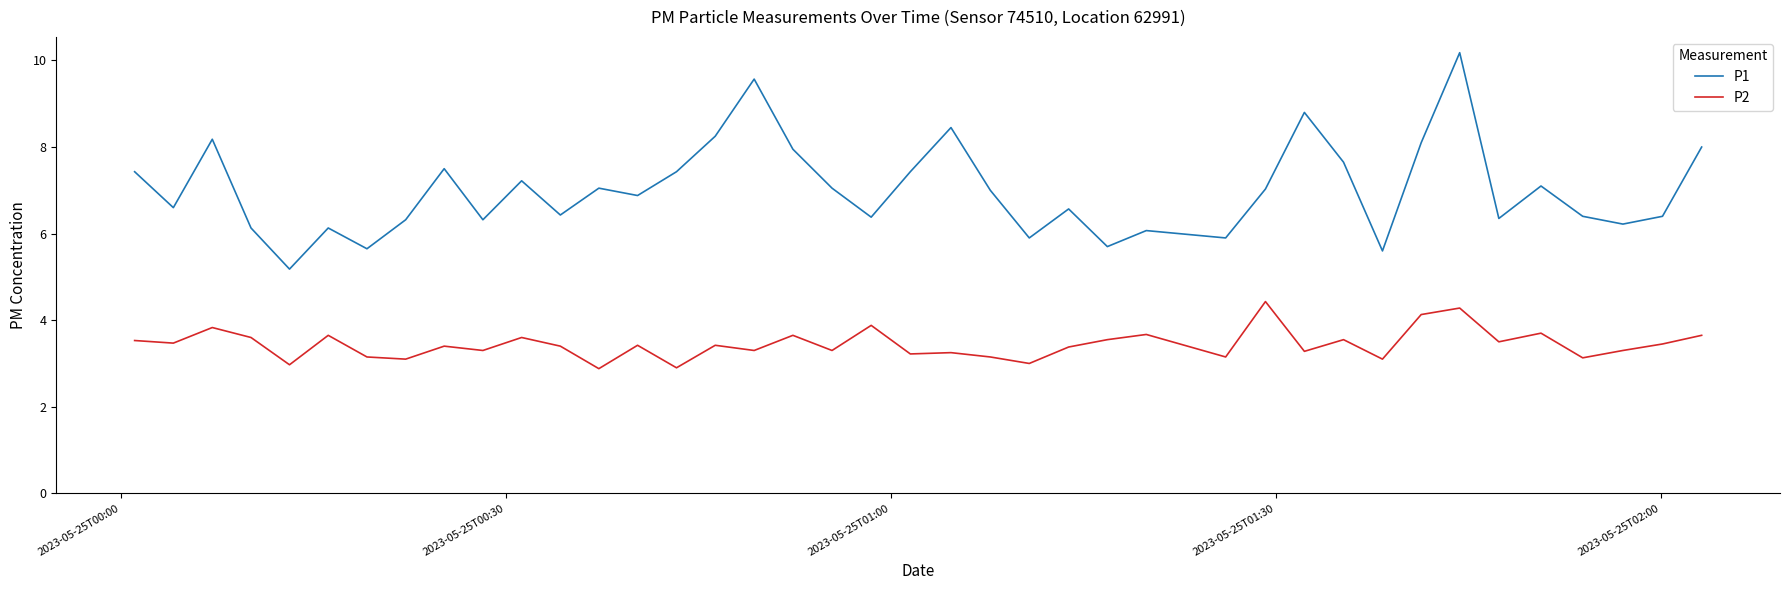

What is the smallest value displayed?

2.9